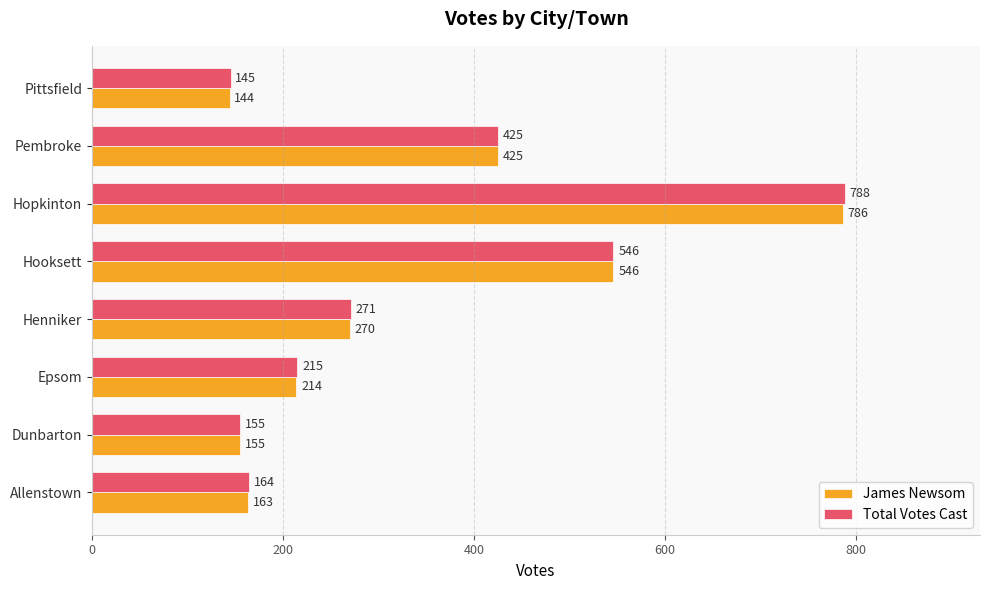

Which series has the largest range (max minus min)?

Total Votes Cast